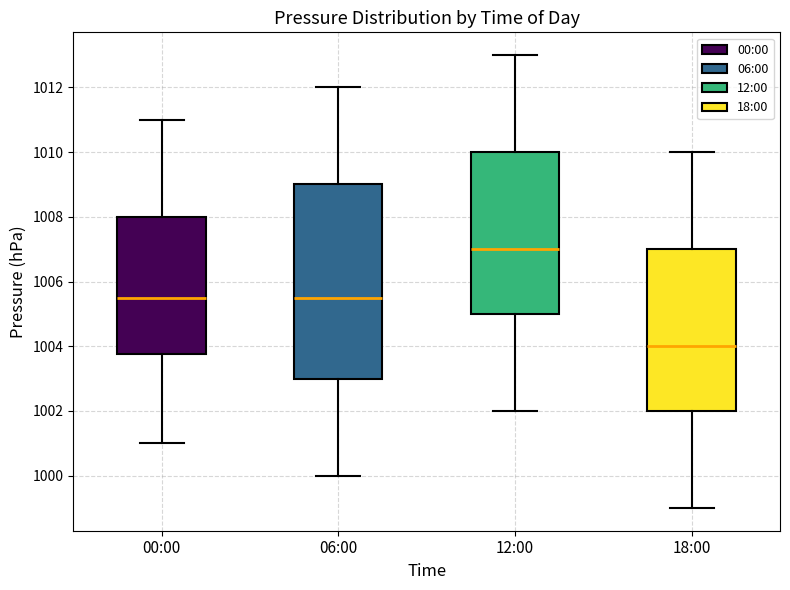

Which box is the tallest, from its lower edge to its upper edge?

06:00